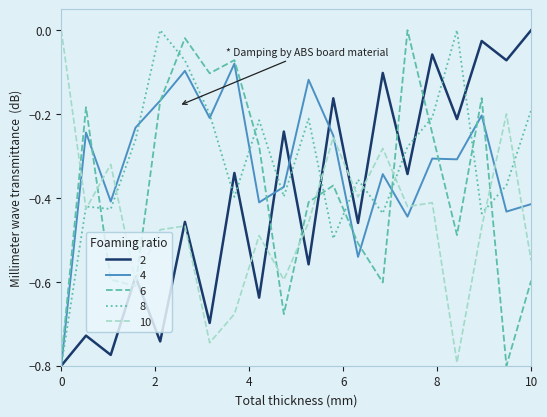

Does the chart have visible grid lines?

No